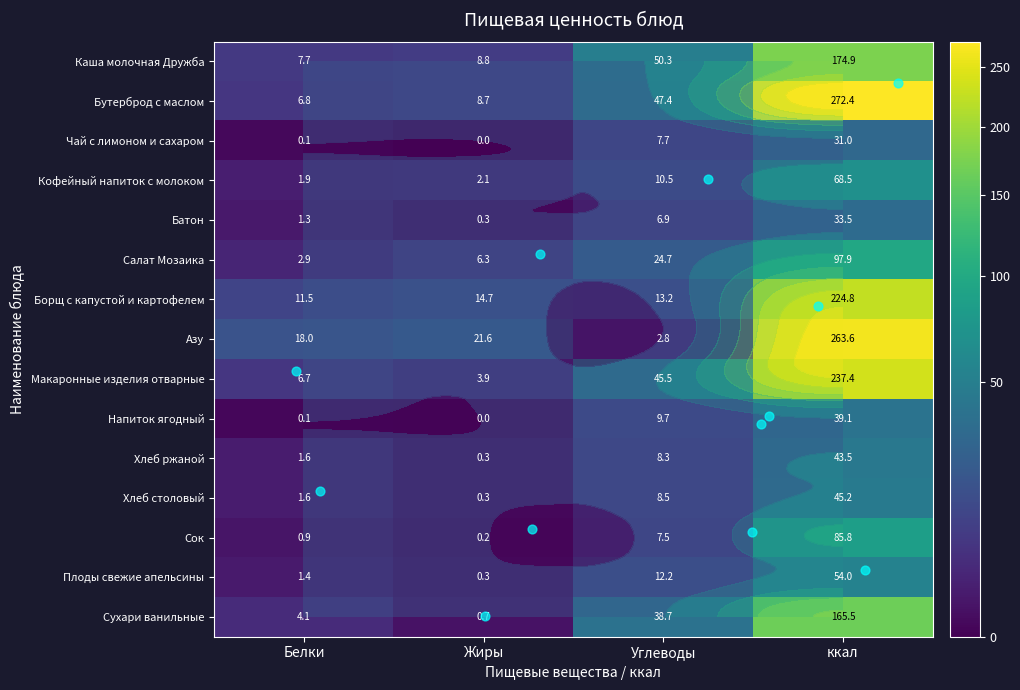

The Батон series shows 0.1 at Жиры. True or false?

False